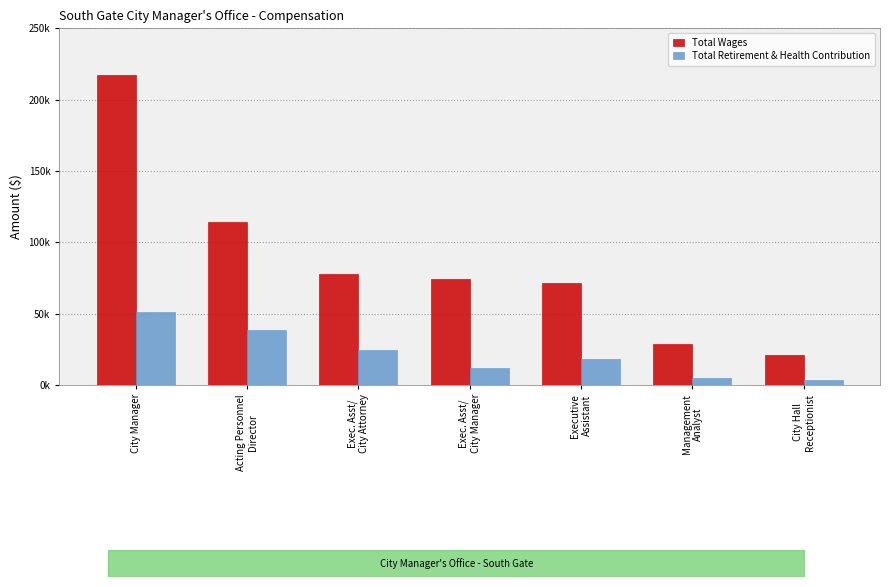

What is the smallest value displayed?

3548